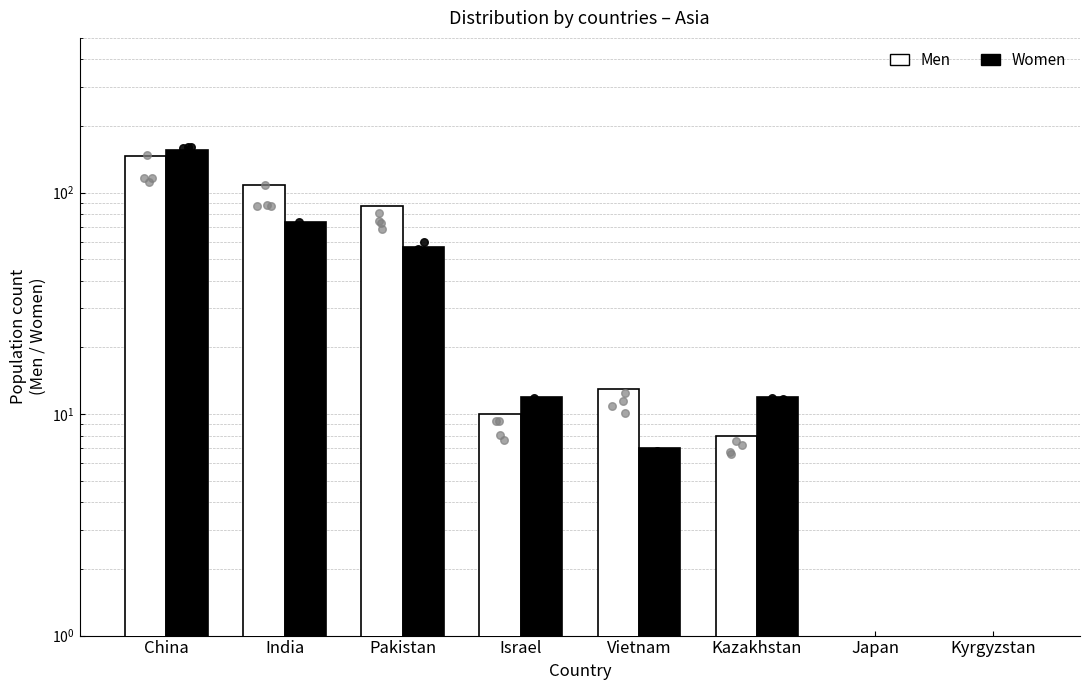

At how many categories does at least one series exceed 31?

3